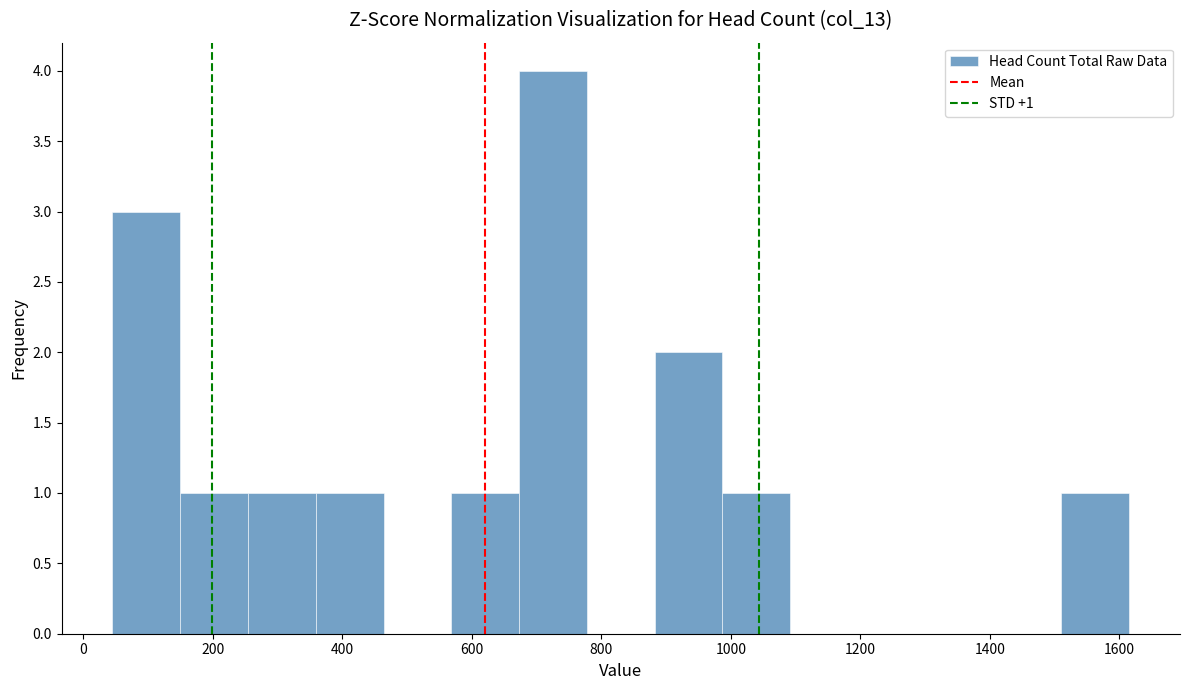

Over which range of the x-axis is the bar tallest?

680 to 780